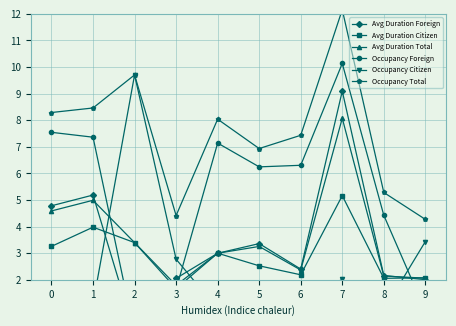

Reading left to right, list all the values displayed in this chart.

Avg Duration Foreign: 0=4.8	1=5.2	2=0.0	3=2.1	4=3.0	5=3.4	6=2.4	7=9.1	8=2.2	9=2.0
Avg Duration Citizen: 0=3.3	1=4.0	2=3.4	3=1.7	4=3.0	5=2.5	6=2.2	7=5.2	8=2.1	9=2.1
Avg Duration Total: 0=4.6	1=5.0	2=3.4	3=1.8	4=3.0	5=3.3	6=2.4	7=8.1	8=2.1	9=2.1
Occupancy Foreign: 0=7.5	1=7.4	2=0.0	3=1.6	4=7.1	5=6.2	6=6.3	7=10.1	8=4.4	9=0.8
Occupancy Citizen: 0=0.7	1=1.1	2=9.7	3=2.8	4=0.9	5=0.7	6=1.1	7=2.0	8=0.9	9=3.4
Occupancy Total: 0=8.3	1=8.5	2=9.7	3=4.4	4=8.0	5=6.9	6=7.4	7=12.2	8=5.3	9=4.3